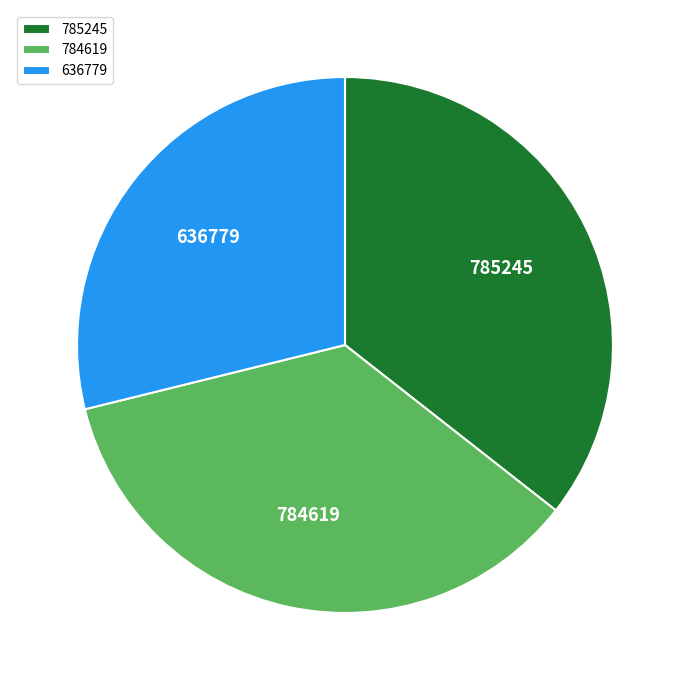

How many slices are in this pie chart?

3